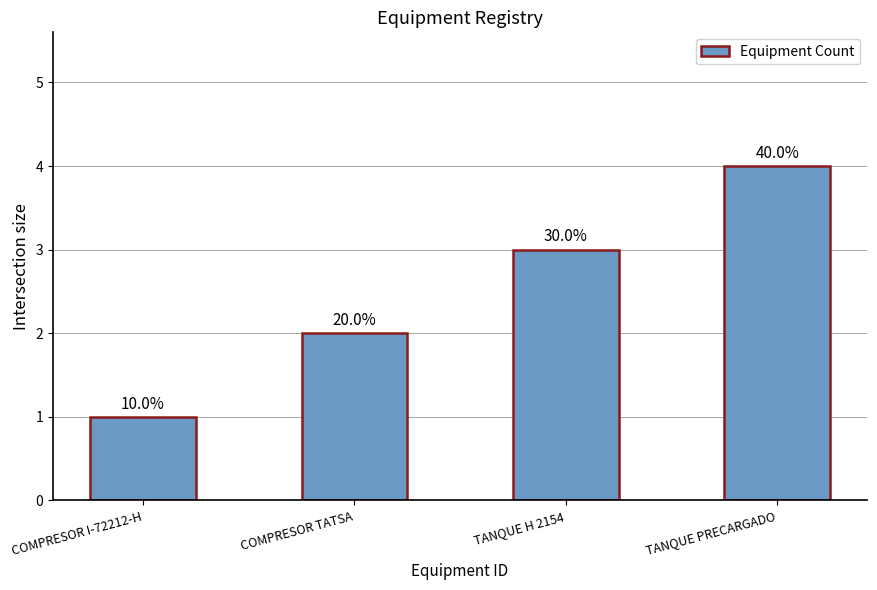

Does the chart contain any negative values?

No